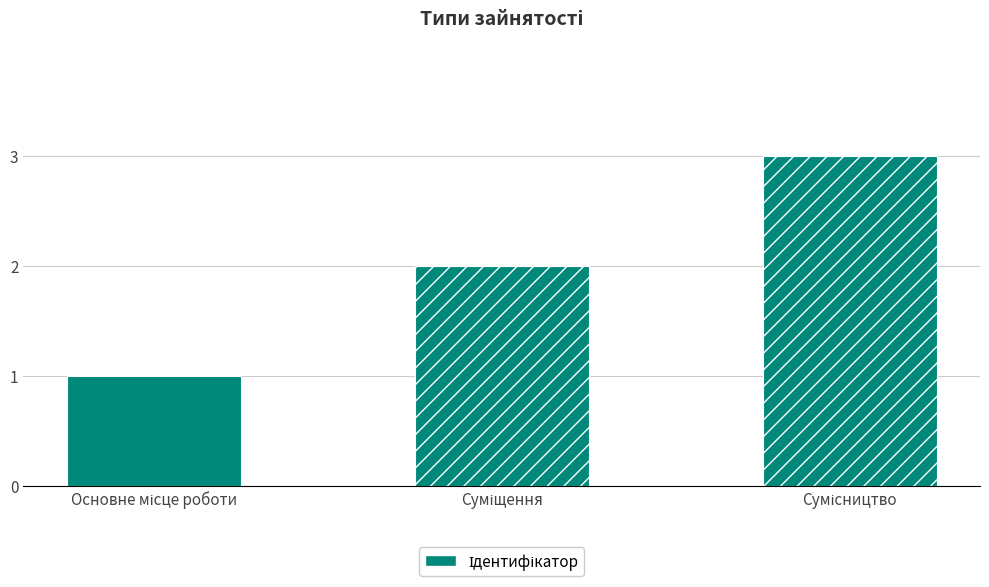

What is the sum of all values?

6